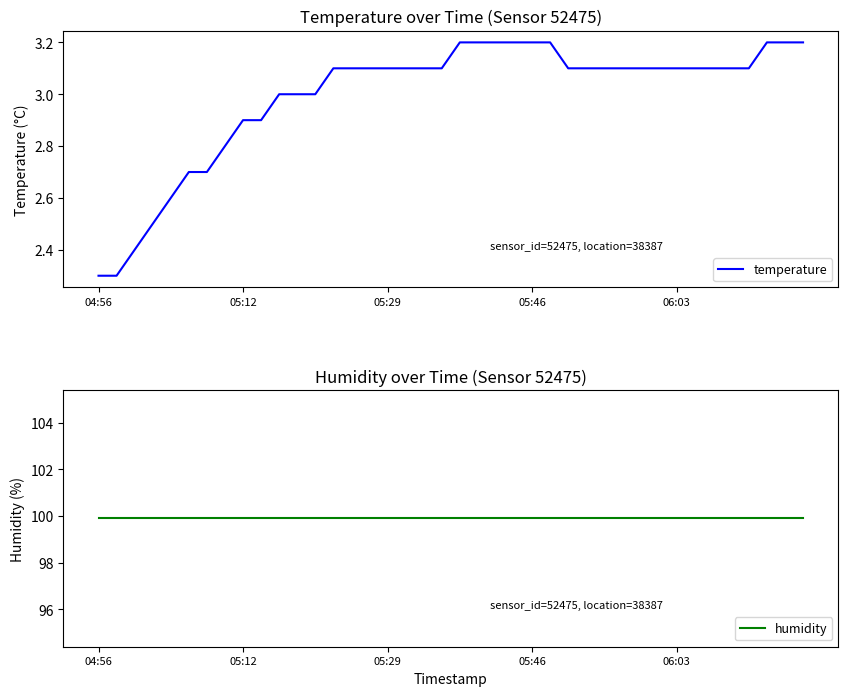

True or false: humidity and temperature cross at least once.

False